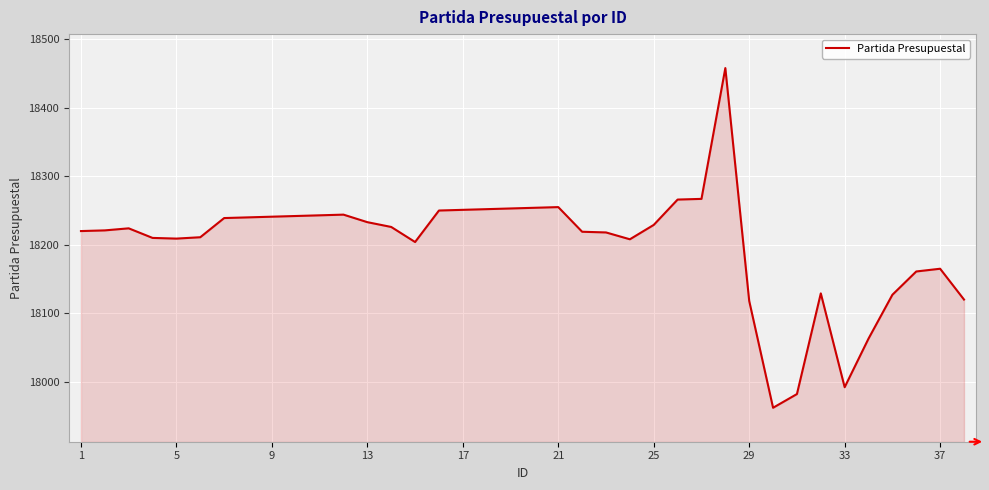

What is the minimum value shown in the chart?

17962